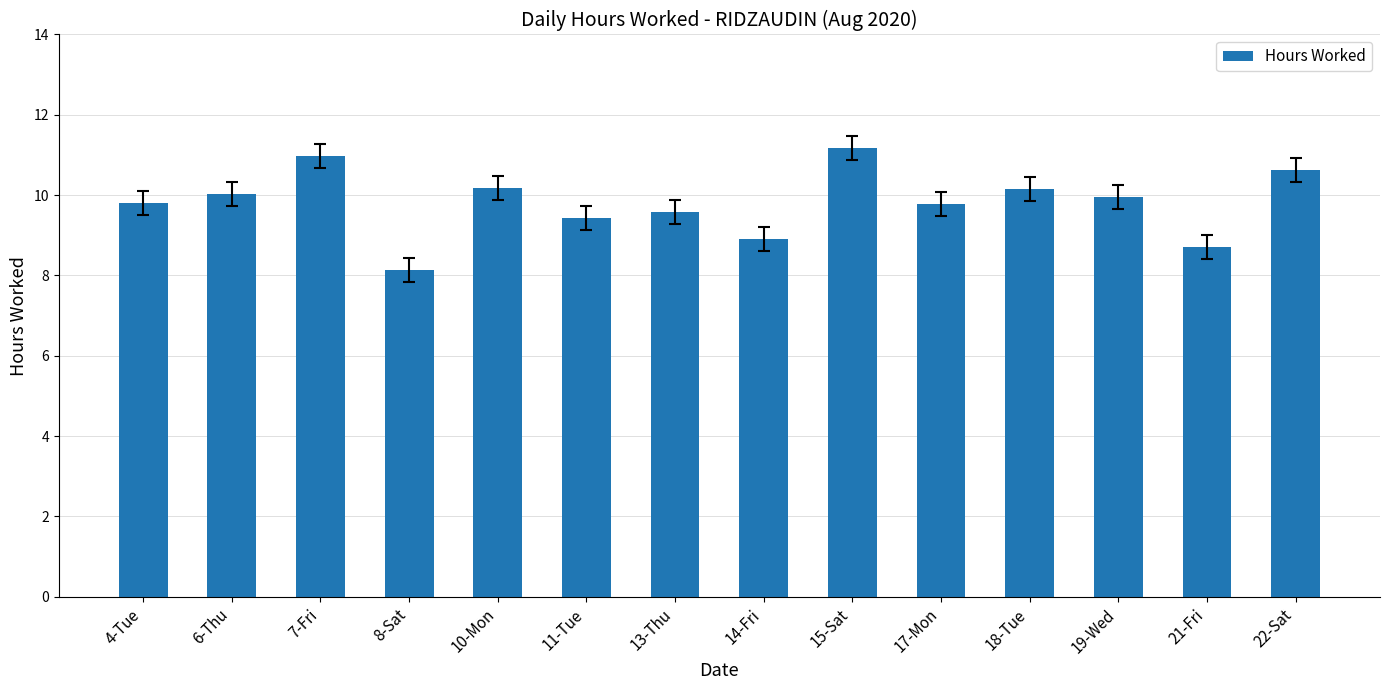

What is the difference between the second highest and minimum values?

2.8